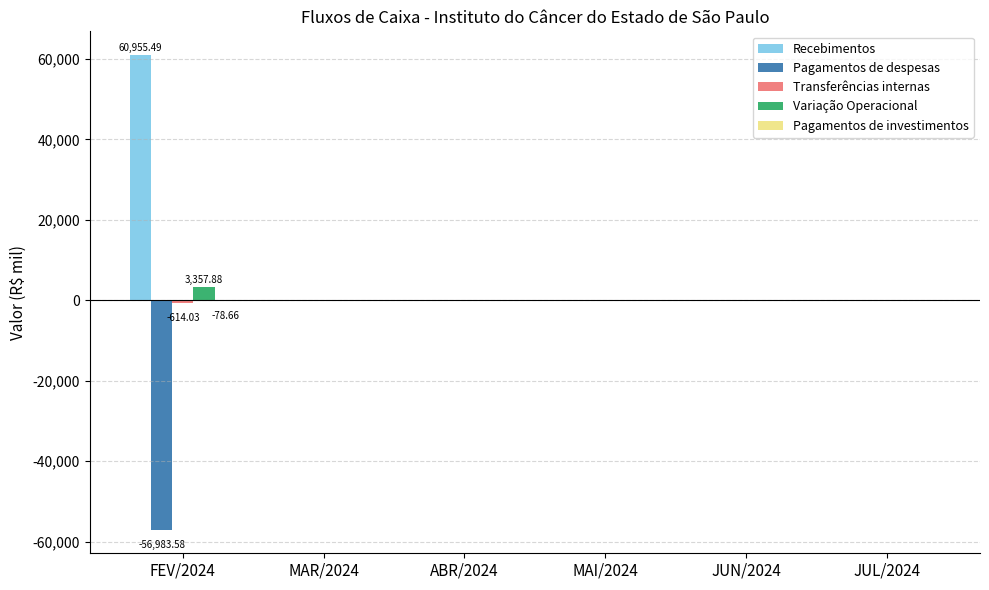

Which series has the largest total across all categories?

Recebimentos